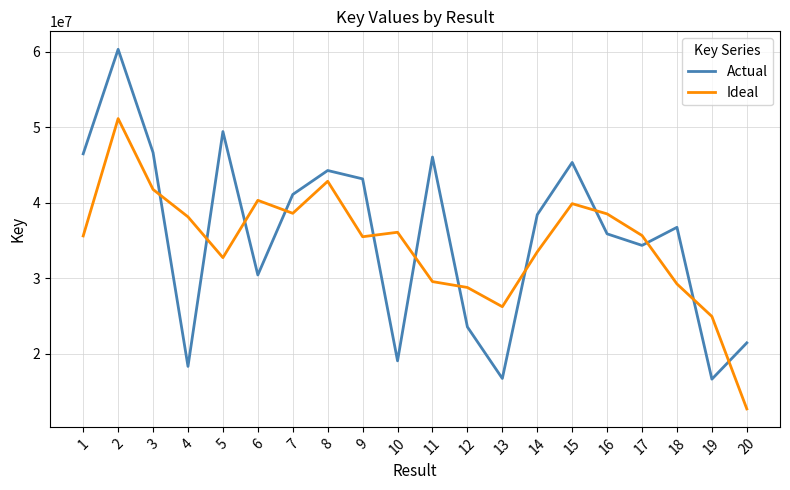

How many lines are shown in the chart?

2